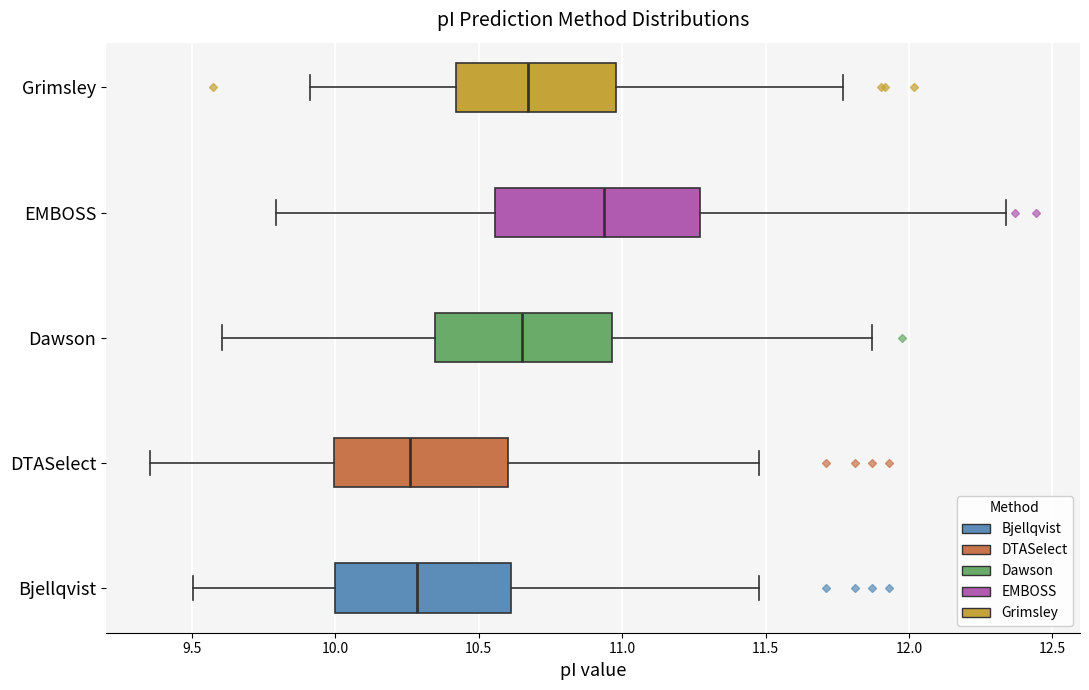

Which box has the furthest to the right median line?

EMBOSS